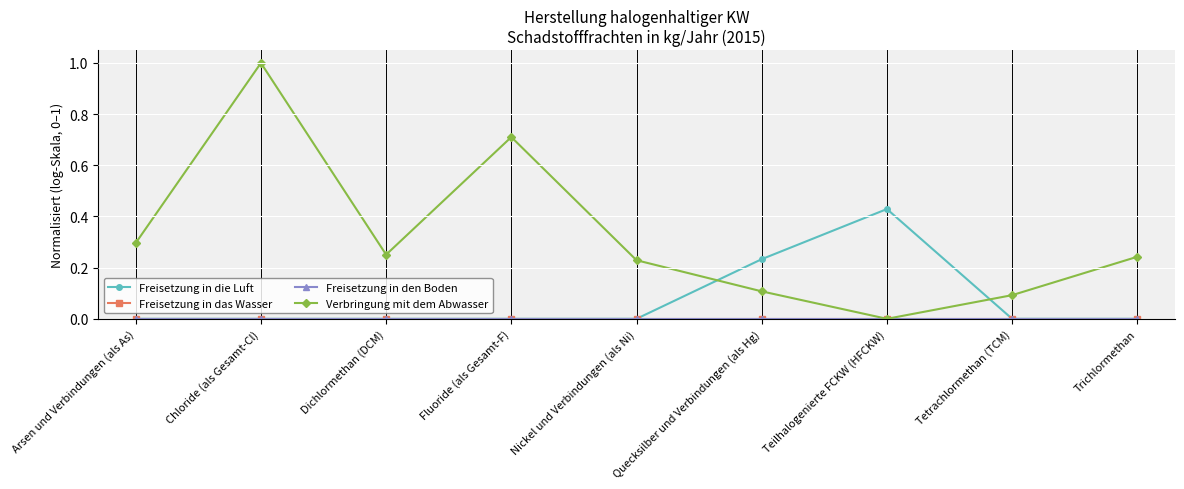

Reading left to right, what are all the values shown in this chart?

Freisetzung in die Luft: 0.0	0.0	0.0	0.0	0.0	0.2	0.4	0.0	0.0
Freisetzung in das Wasser: 0.0	0.0	0.0	0.0	0.0	0.0	0.0	0.0	0.0
Freisetzung in den Boden: 0.0	0.0	0.0	0.0	0.0	0.0	0.0	0.0	0.0
Verbringung mit dem Abwasser: 0.3	1.0	0.3	0.7	0.2	0.1	0.0	0.1	0.2